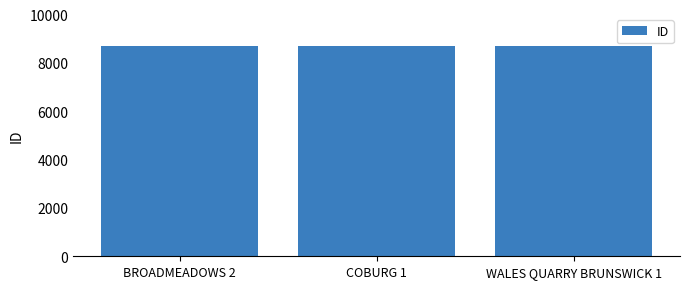

What is the value of the 3rd bar from the left?

8718